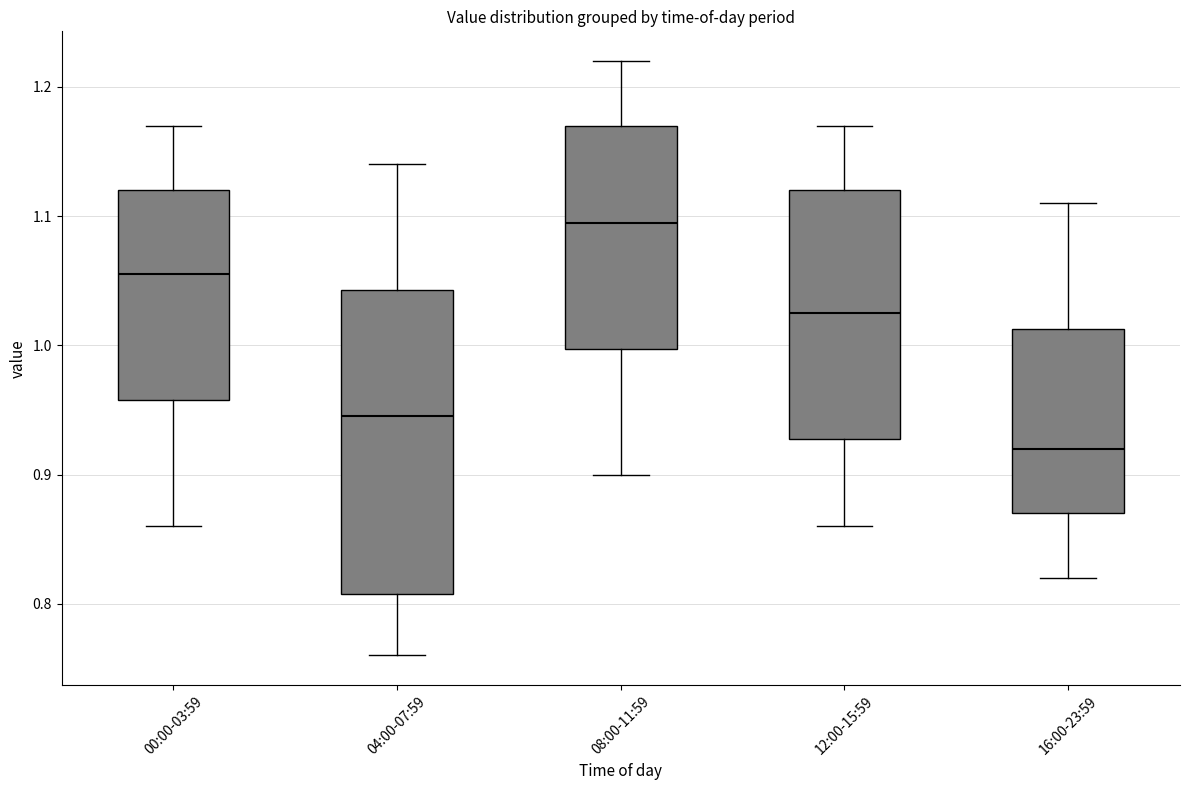

Reading left to right, transcribe this box plot: for each box, give where its median line is, the range the box spans, and where its two whiskers end, as read against the y-axis. The values are not printed on the chart, so give them approximately, as read against the axis.

00:00-03:59: median 1.06, box 0.96 to 1.12, whiskers 0.86 to 1.17
04:00-07:59: median 0.95, box 0.81 to 1.04, whiskers 0.76 to 1.14
08:00-11:59: median 1.10, box 1.00 to 1.17, whiskers 0.90 to 1.22
12:00-15:59: median 1.03, box 0.93 to 1.12, whiskers 0.86 to 1.17
16:00-23:59: median 0.92, box 0.87 to 1.01, whiskers 0.82 to 1.11